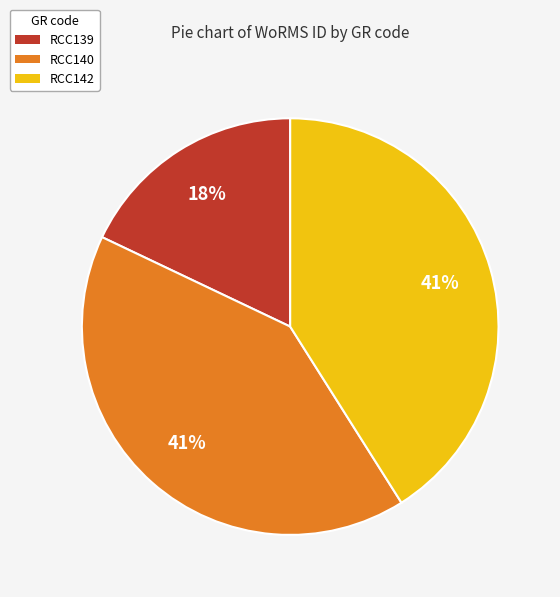

Which category has the smallest portion of the pie?

RCC139